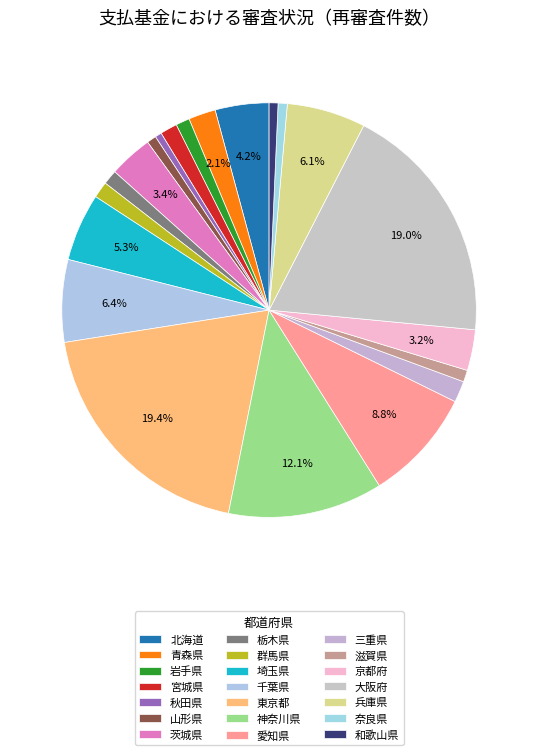

To the nearest percent, what percentage of the pie is 三重県?

2%